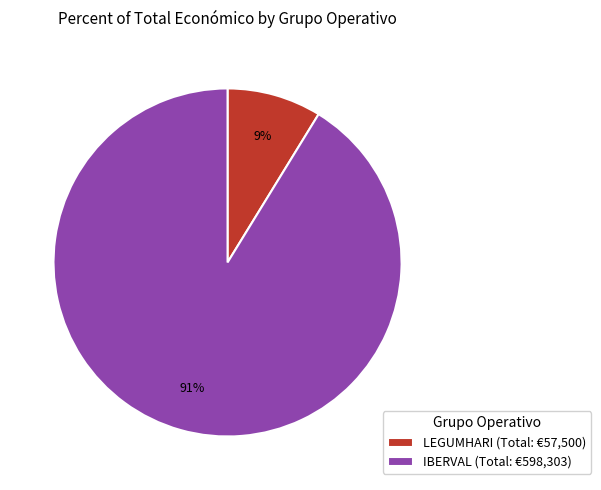

Count the number of slices in the pie.

2